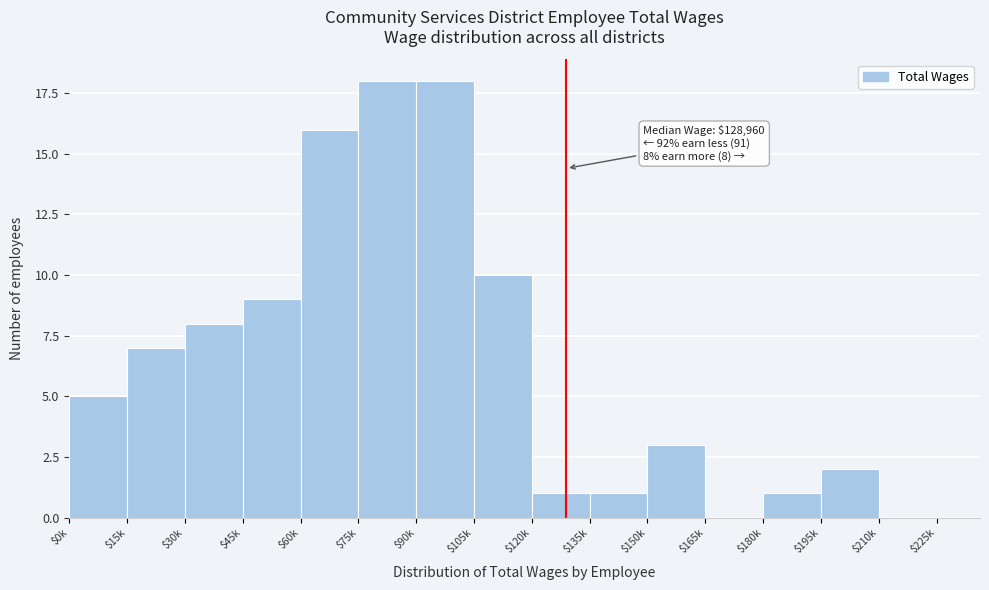

What is the greatest value displayed?

18